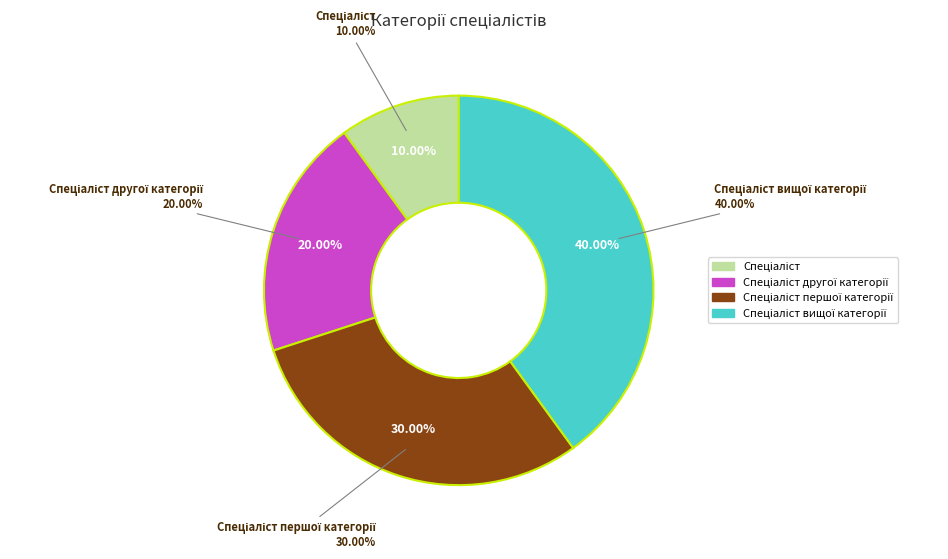

Which has a higher value, Спеціаліст другої категорії or Спеціаліст першої категорії?

Спеціаліст першої категорії